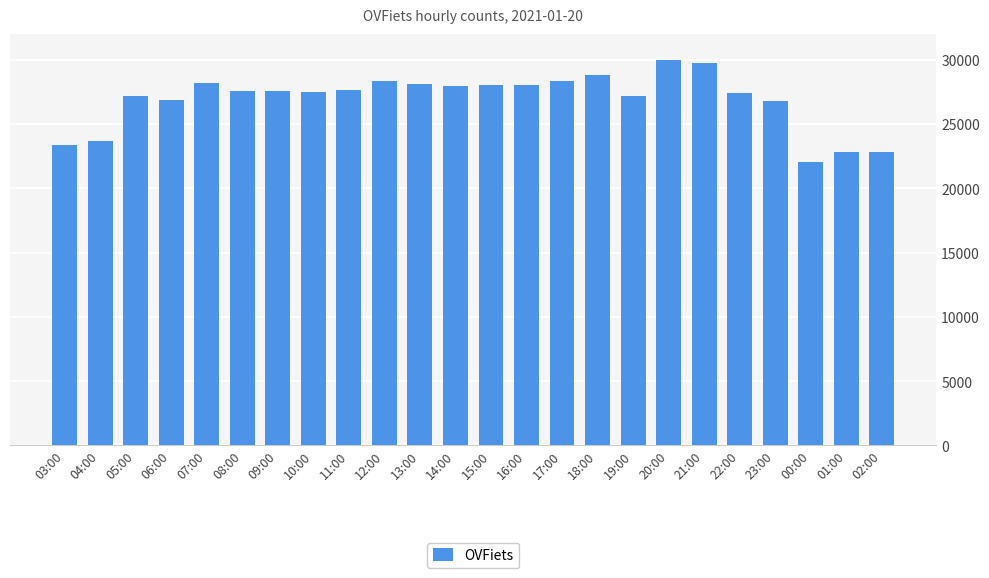

What is the difference between the maximum and minimum values?

7922